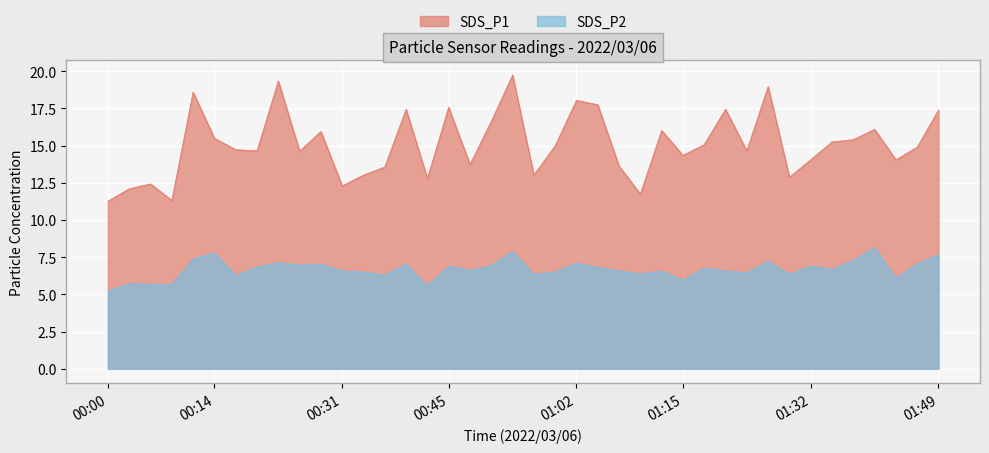

Count the number of categories in the chart.

40